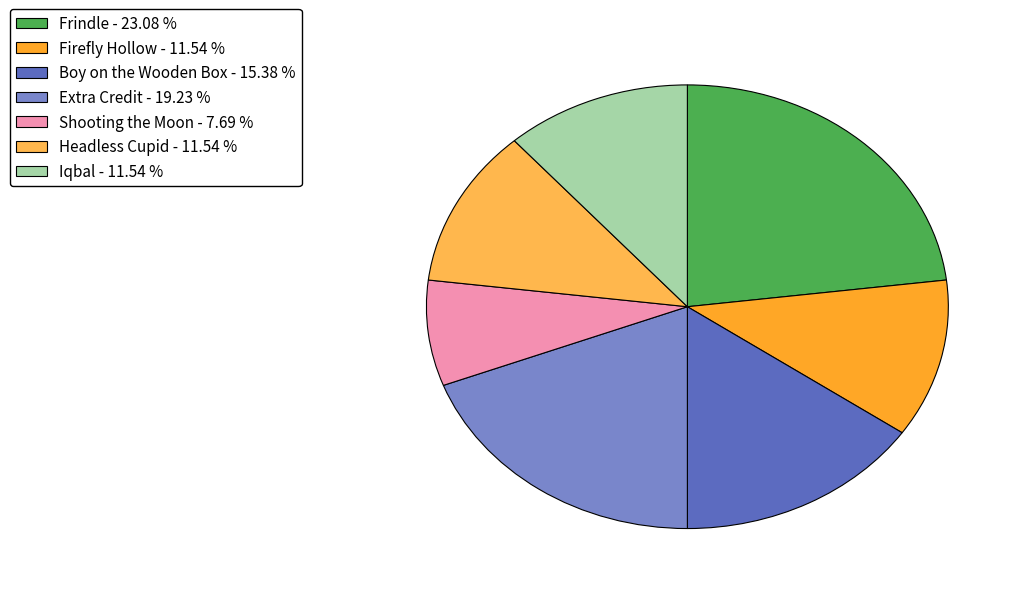

Does Frindle - 23.08 % account for over 50% of the chart?

No